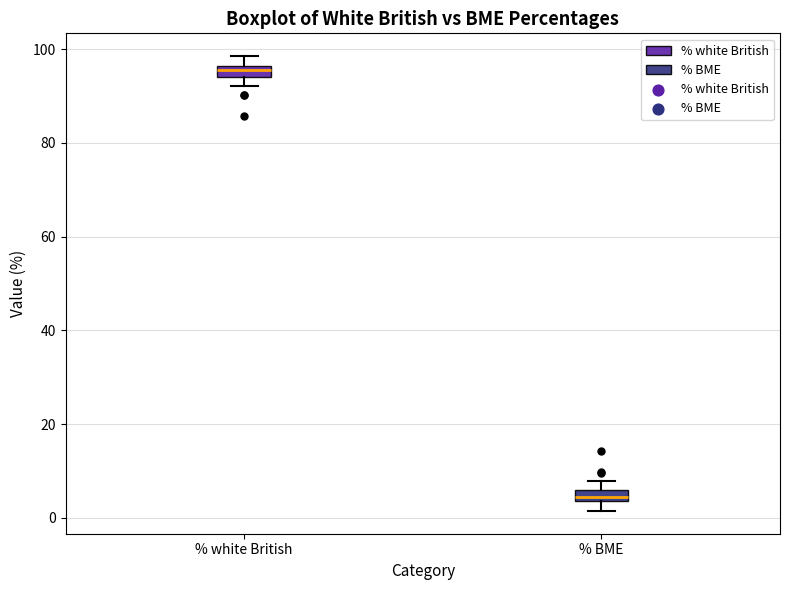

Which box has the lowest median line?

% BME